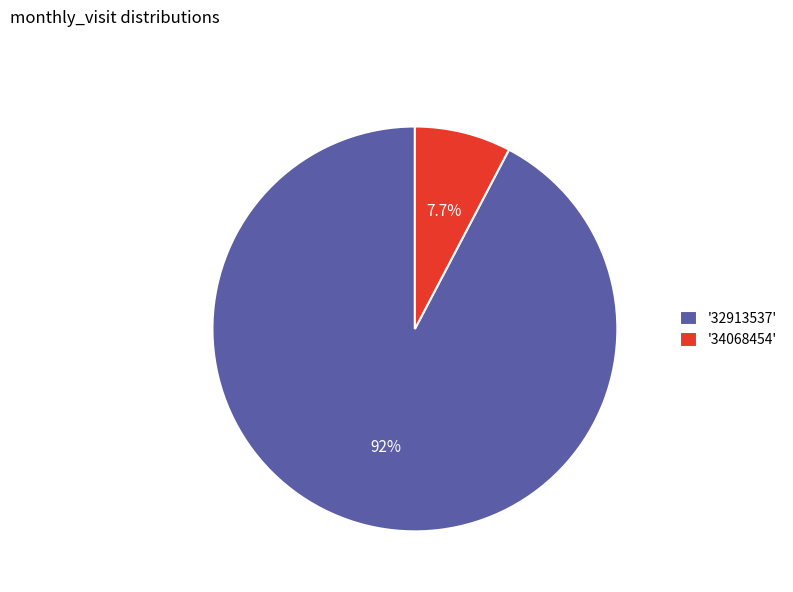

Between '32913537' and '34068454', which is larger?

'32913537'